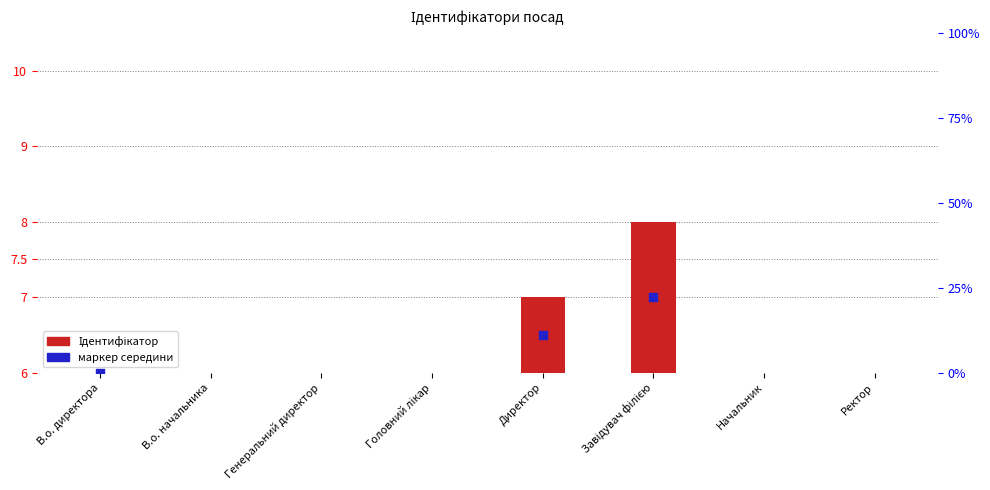

Between В.о. начальника and В.о. директора, which is larger?

В.о. директора